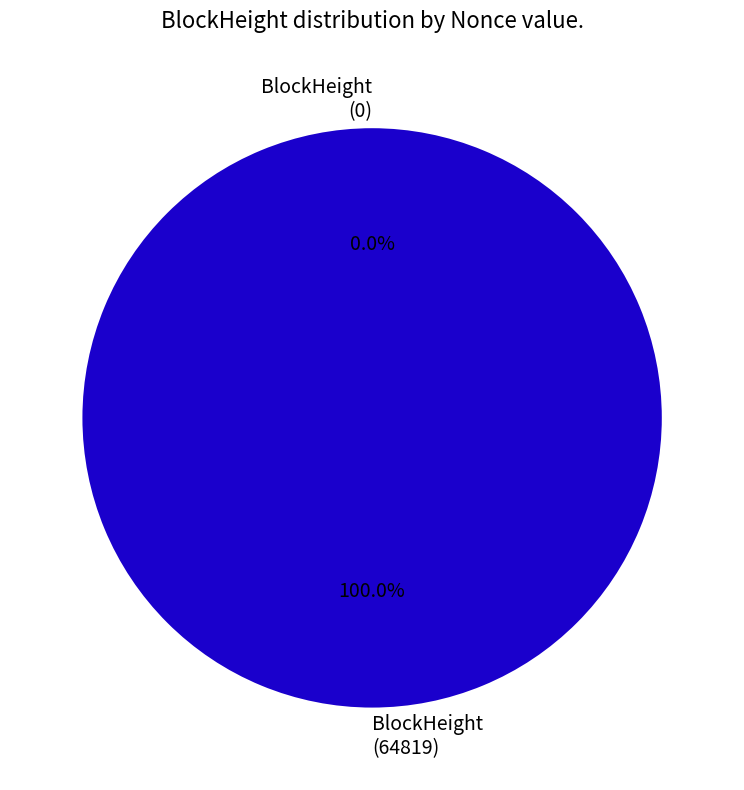

What portion of the pie excludes 171146?

100.0%